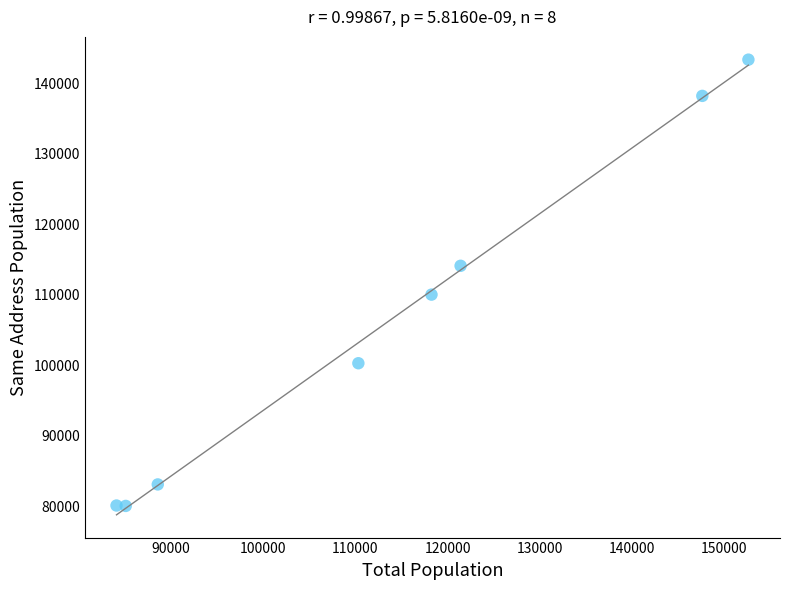

What Y value in the scatter plot is closest to 111705?

110028